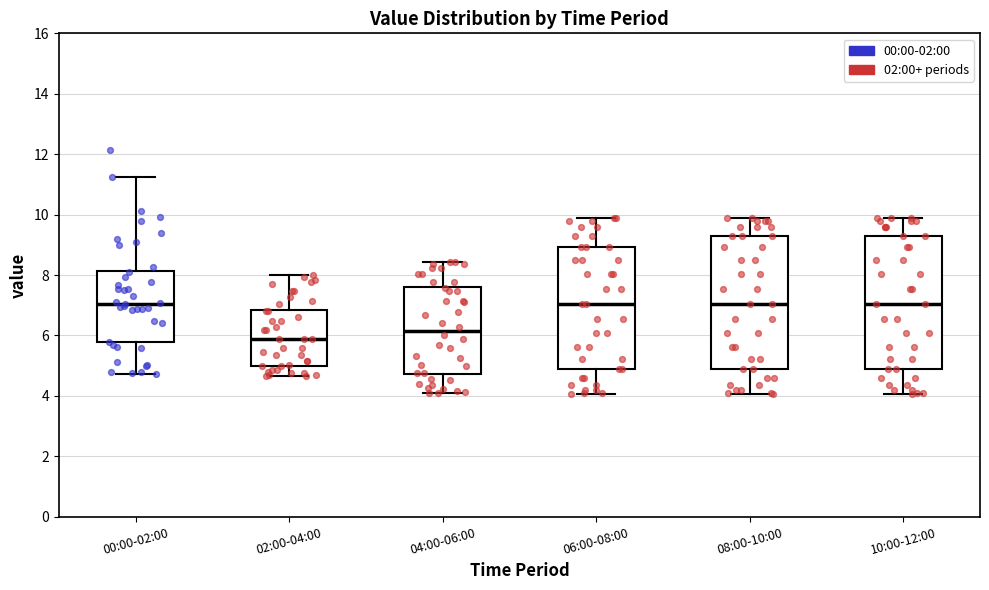

Where does the median line of the box for 08:00-10:00 sit on the y-axis? The values are not printed on the chart, so give them approximately, as read against the axis.

7.0